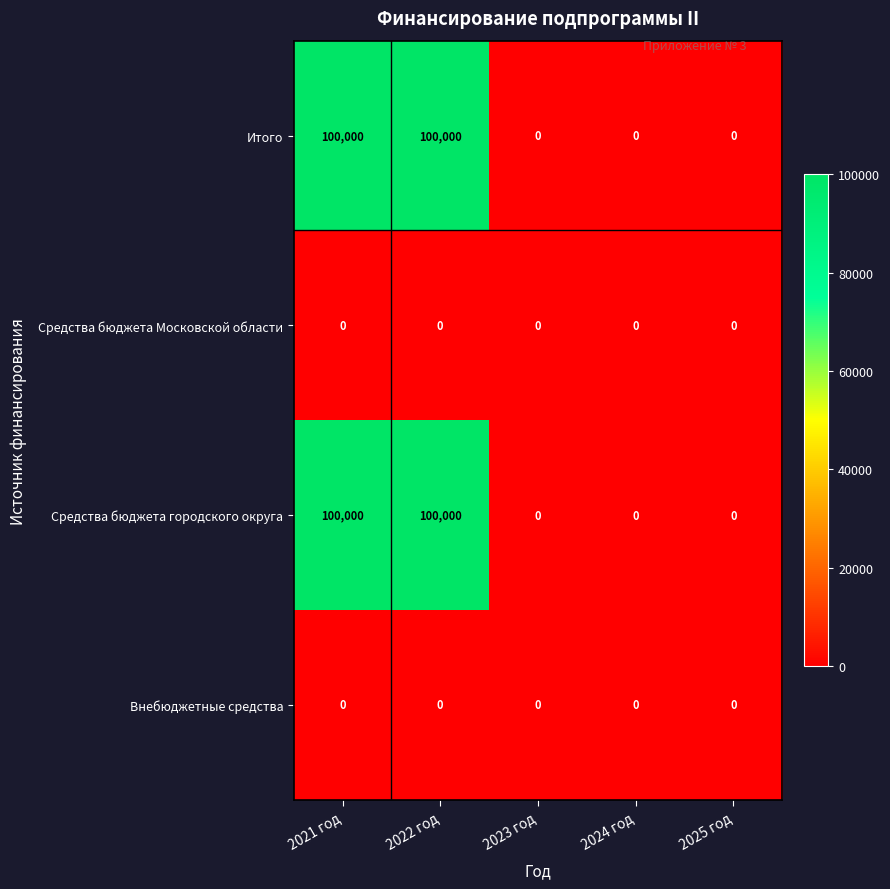

The value of Итого at 2023 год is 0. True or false?

True